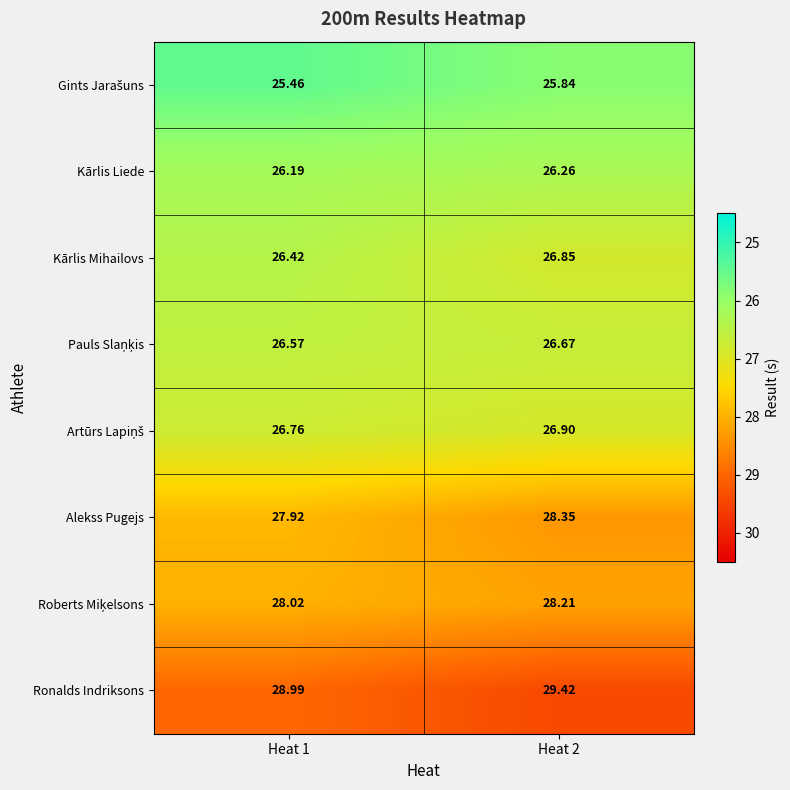

Which series has the largest total across all categories?

Ronalds Indriksons